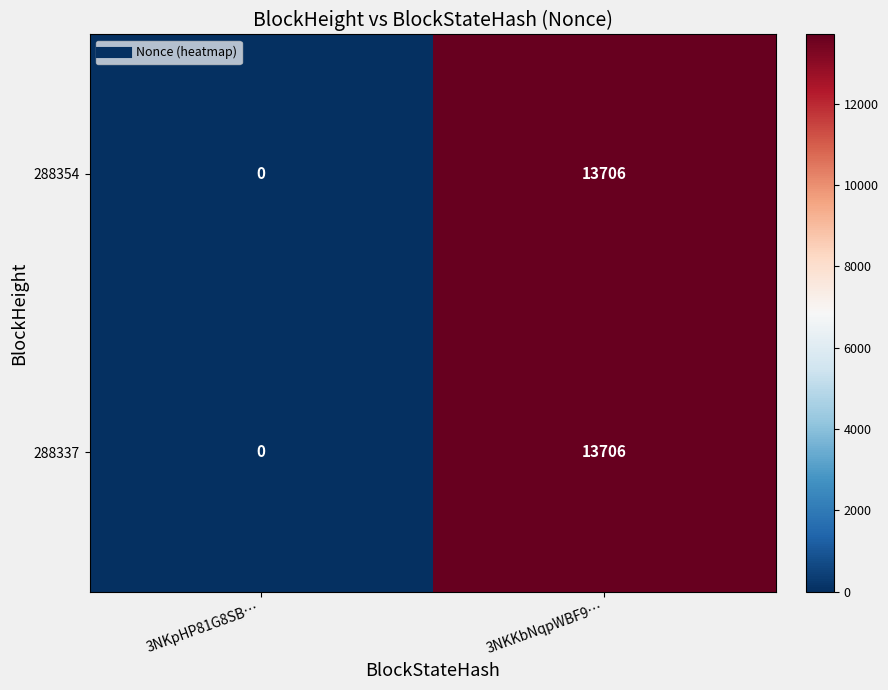

At which label does 288354 reach its peak?

3NKKbNqpWBF9…